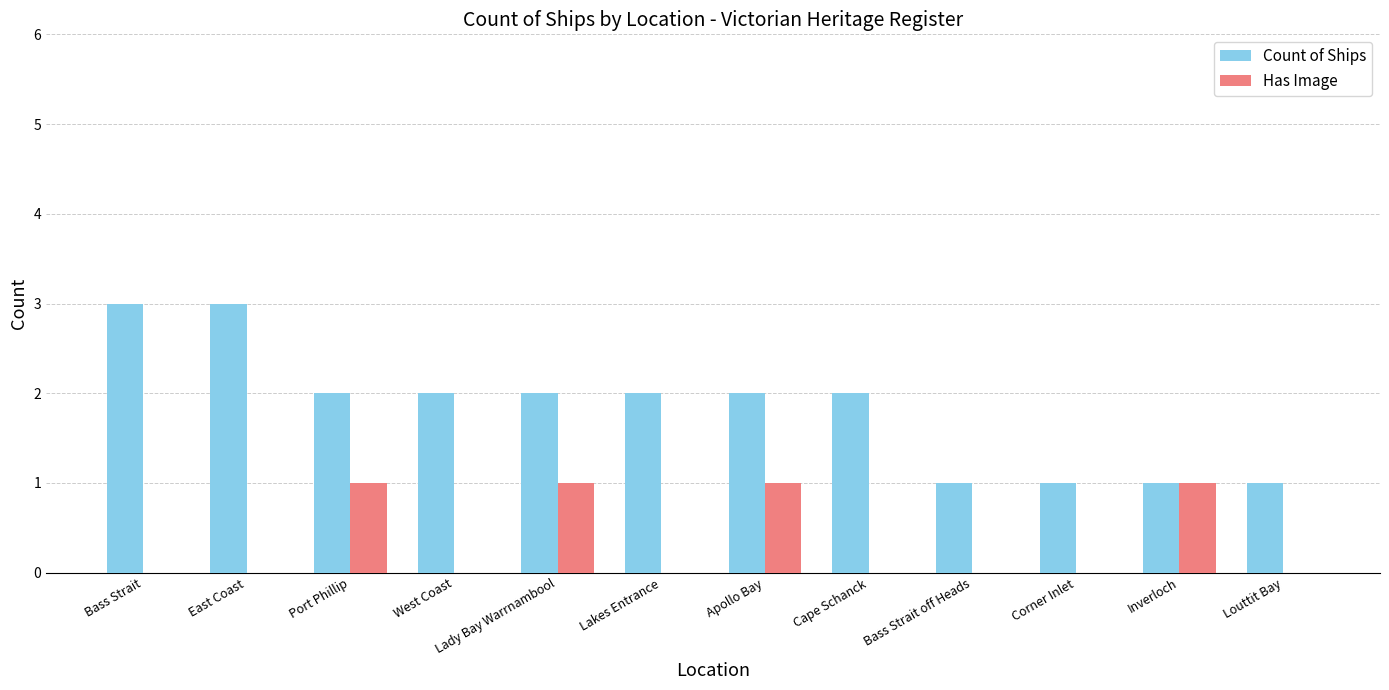

Reading left to right, what are all the values shown in this chart?

Count of Ships: 3	3	2	2	2	2	2	2	1	1	1	1
Has Image: 0	0	1	0	1	0	1	0	0	0	1	0